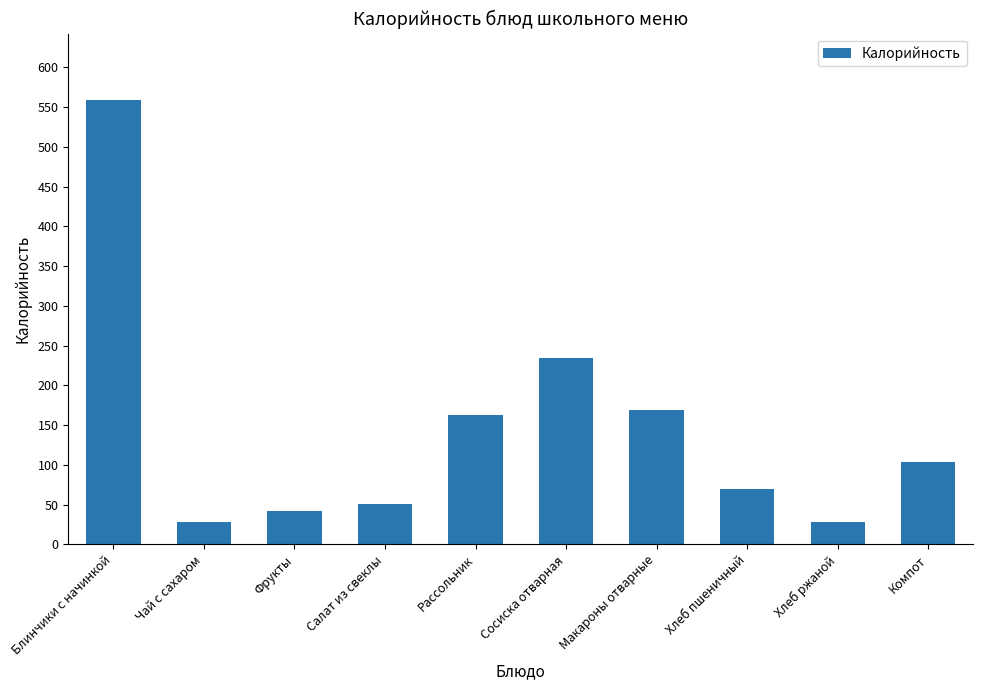

How many bars are there in total?

10